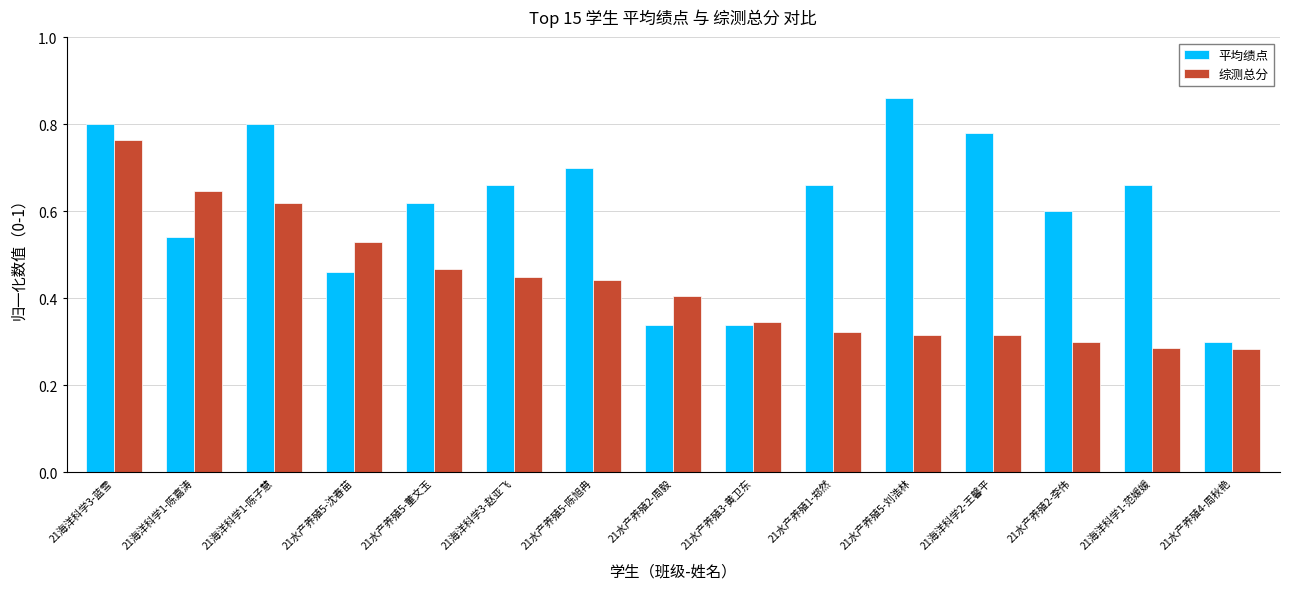

List the series in order of their peak value, highest first.

平均绩点, 综测总分